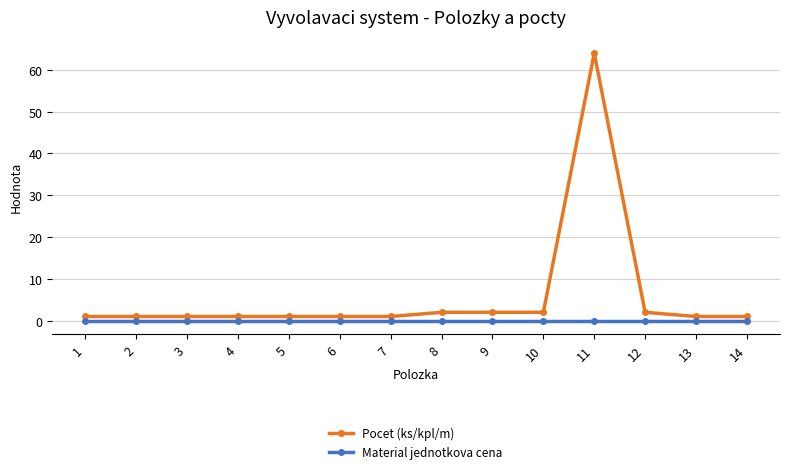

The value of Material jednotkova cena at 13 is 0. True or false?

True